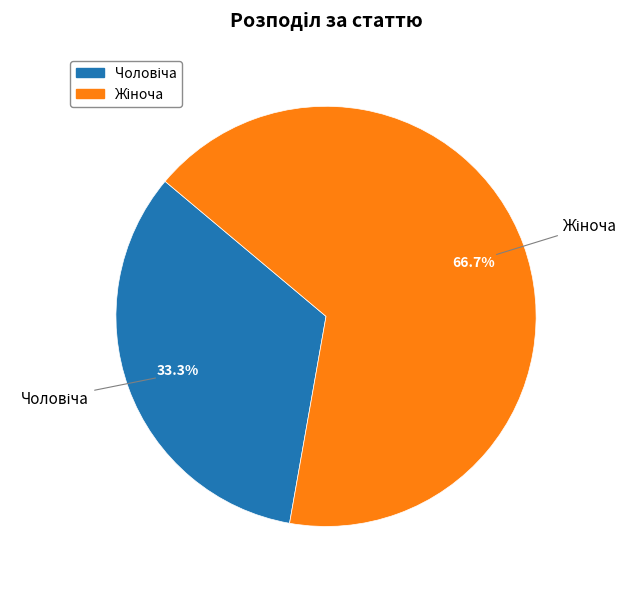

Does any single category account for the majority?

Yes